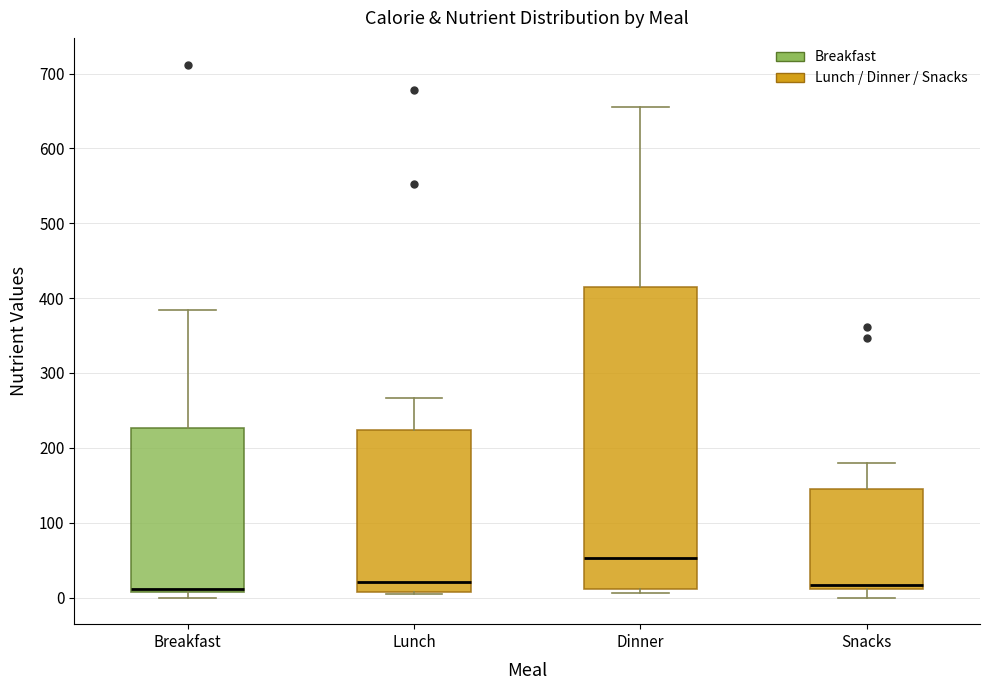

Which box is the tallest, from its lower edge to its upper edge?

Dinner